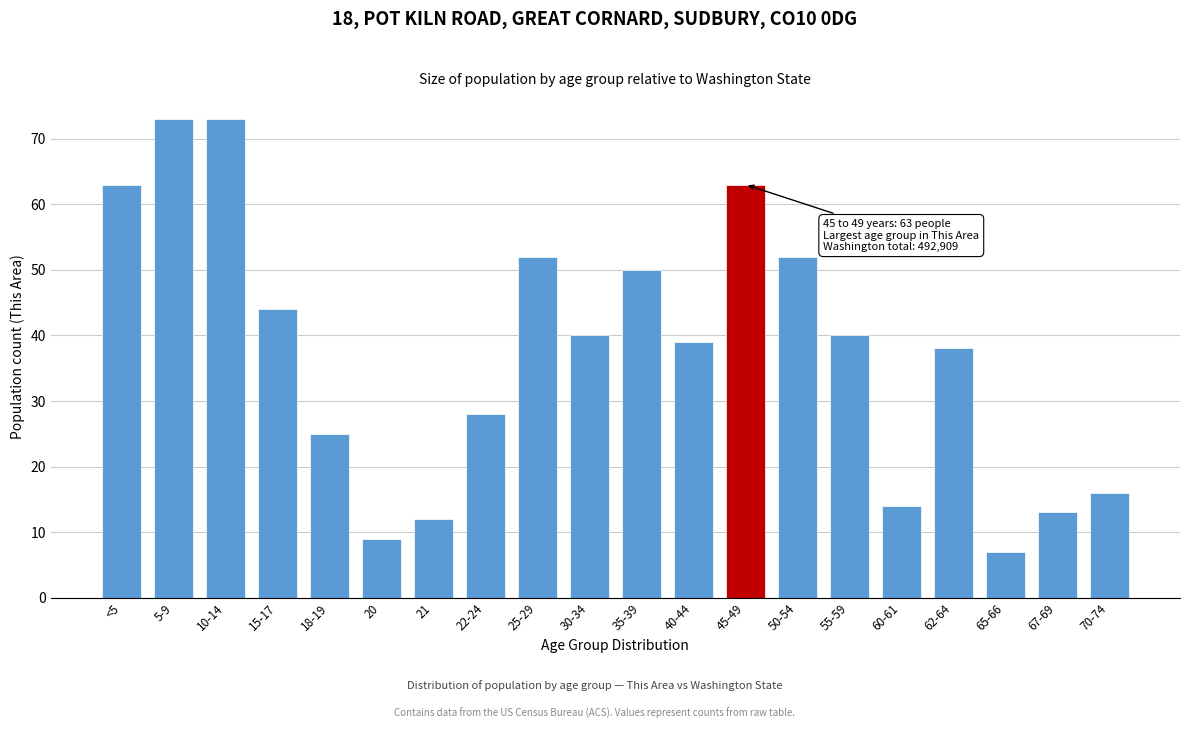

Reading left to right, list all the values displayed in this chart.

<5=63	5-9=73	10-14=73	15-17=44	18-19=25	20=9	21=12	22-24=28	25-29=52	30-34=40	35-39=50	40-44=39	45-49=63	50-54=52	55-59=40	60-61=14	62-64=38	65-66=7	67-69=13	70-74=16